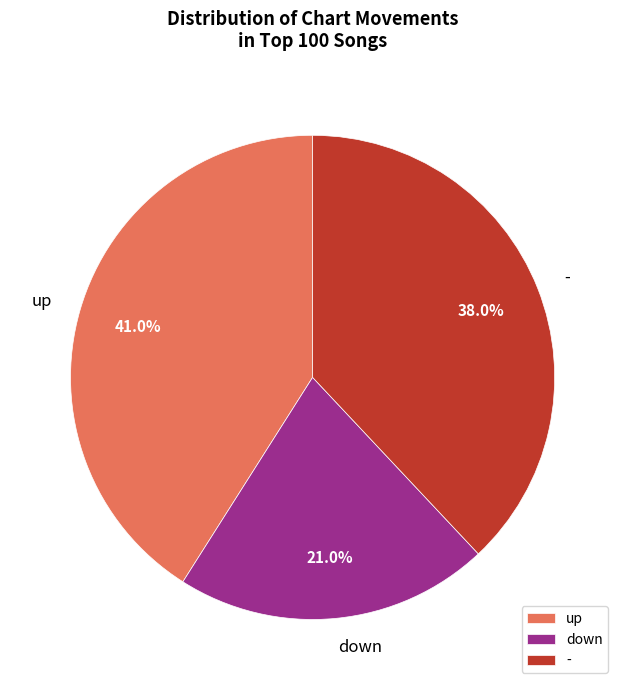

What is the total percentage of up and down?

62.0%